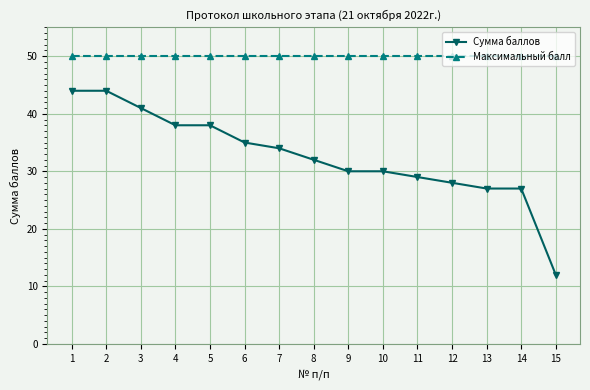

True or false: Максимальный балл and Сумма баллов cross at least once.

False